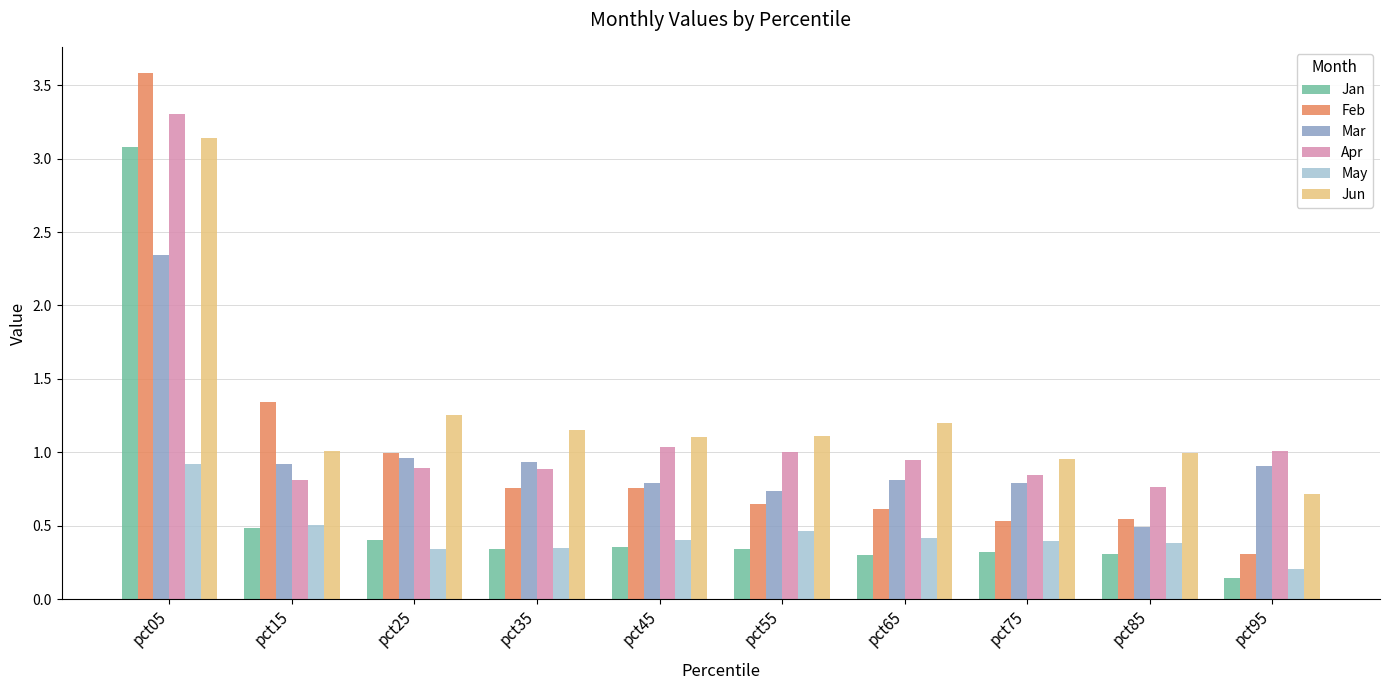

Rank the series by their maximum value, from highest to lowest.

Feb, Apr, Jun, Jan, Mar, May